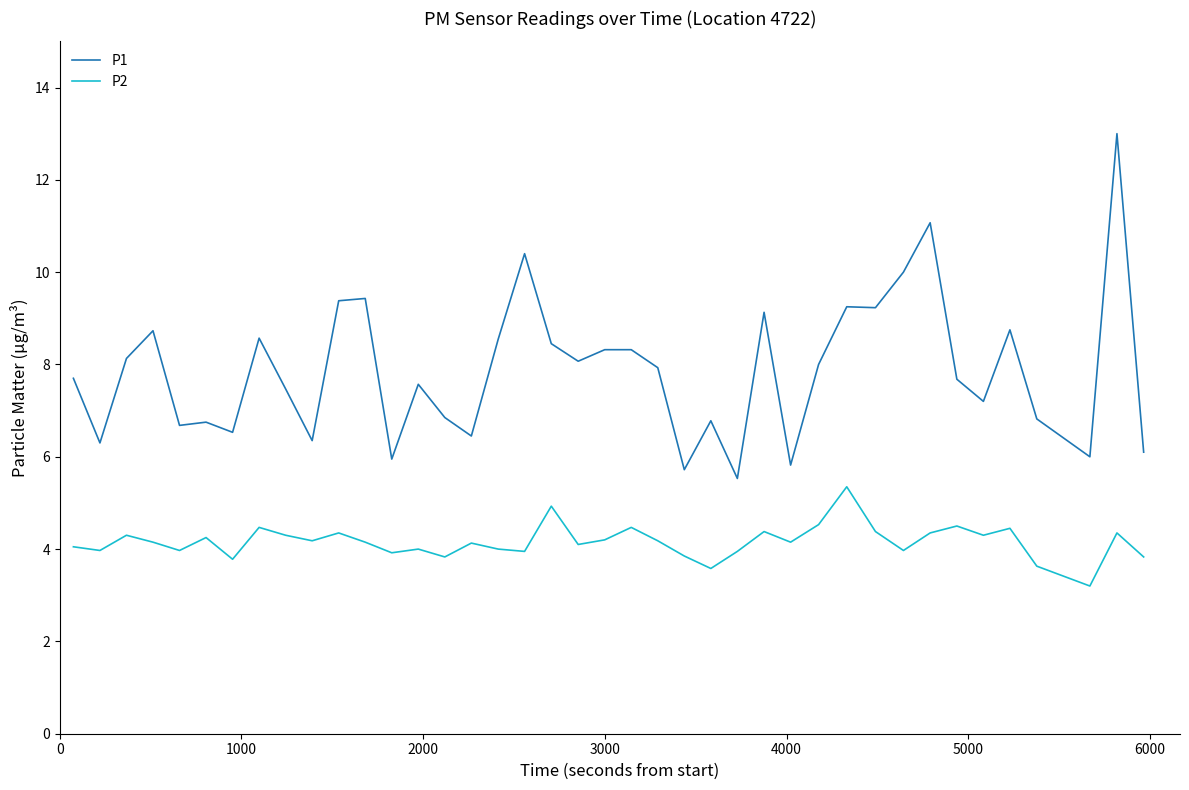

What is the sum of all P2 values?

166.4